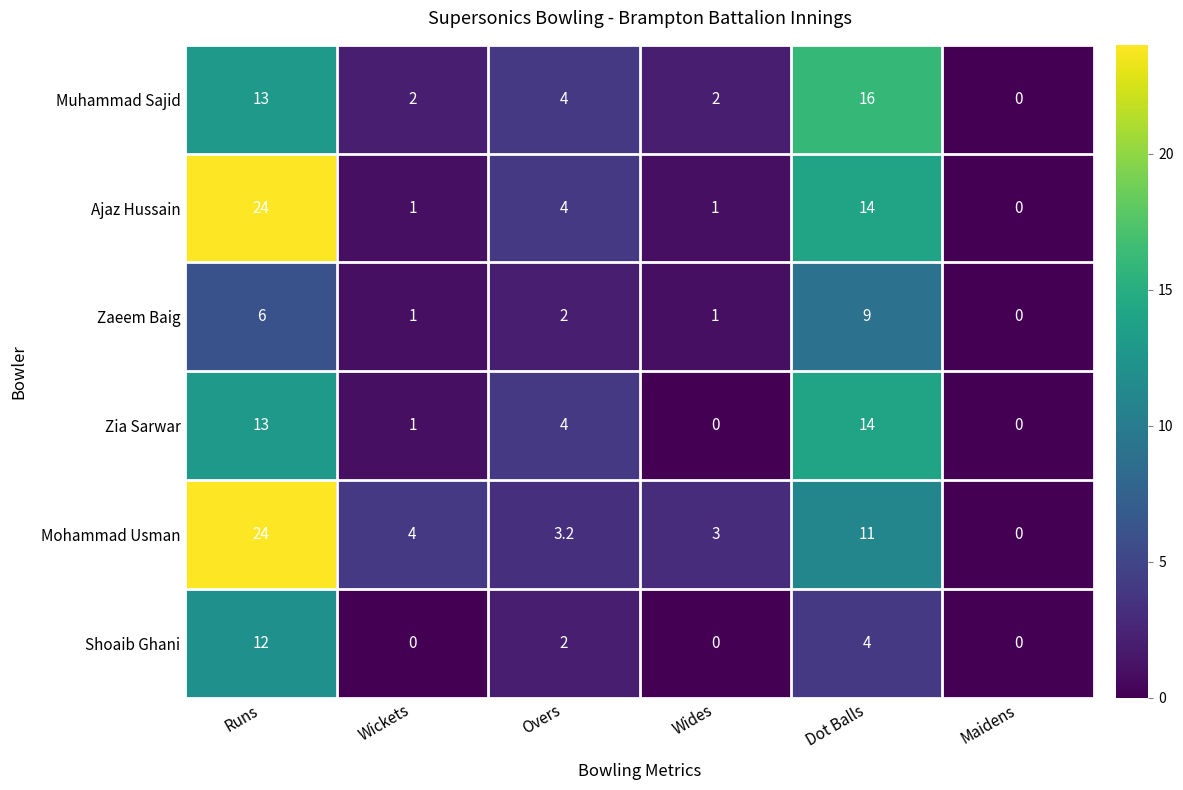

Which series has the largest total across all categories?

Mohammad Usman